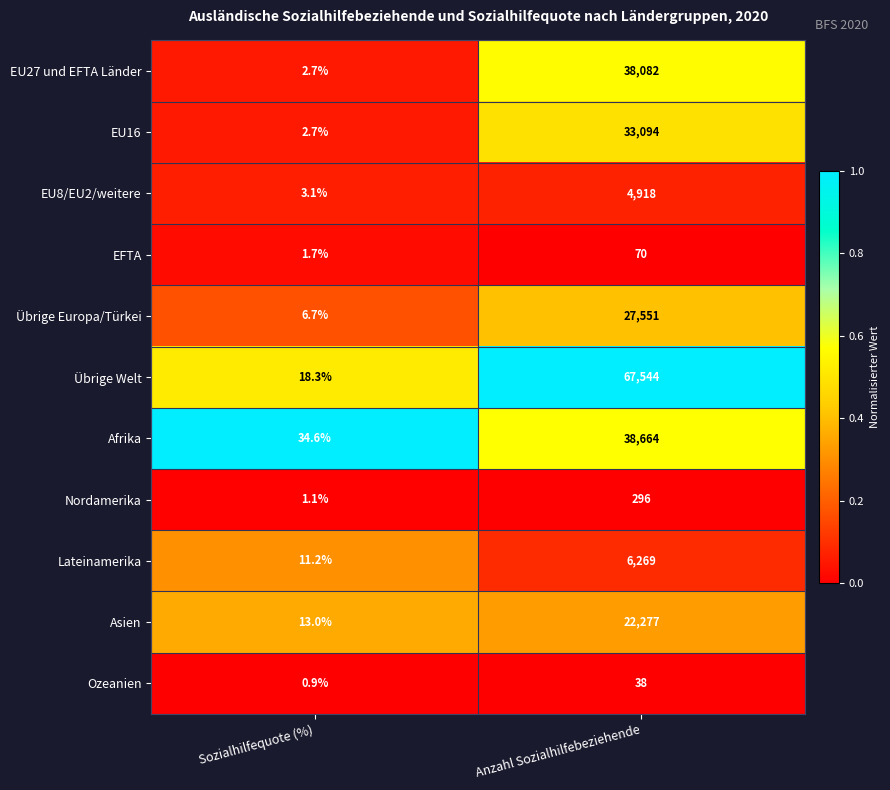

Reading right to left, what are all the values shown in this chart?

EU27 und EFTA Länder: Anzahl Sozialhilfebeziehende=38082.0	Sozialhilfequote (%)=2.7
EU16: Anzahl Sozialhilfebeziehende=33094.0	Sozialhilfequote (%)=2.7
EU8/EU2/weitere: Anzahl Sozialhilfebeziehende=4918.0	Sozialhilfequote (%)=3.1
EFTA: Anzahl Sozialhilfebeziehende=70.0	Sozialhilfequote (%)=1.7
Übrige Europa/Türkei: Anzahl Sozialhilfebeziehende=27551.0	Sozialhilfequote (%)=6.7
Übrige Welt: Anzahl Sozialhilfebeziehende=67544.0	Sozialhilfequote (%)=18.3
Afrika: Anzahl Sozialhilfebeziehende=38664.0	Sozialhilfequote (%)=34.6
Nordamerika: Anzahl Sozialhilfebeziehende=296.0	Sozialhilfequote (%)=1.1
Lateinamerika: Anzahl Sozialhilfebeziehende=6269.0	Sozialhilfequote (%)=11.2
Asien: Anzahl Sozialhilfebeziehende=22277.0	Sozialhilfequote (%)=13.0
Ozeanien: Anzahl Sozialhilfebeziehende=38.0	Sozialhilfequote (%)=0.9